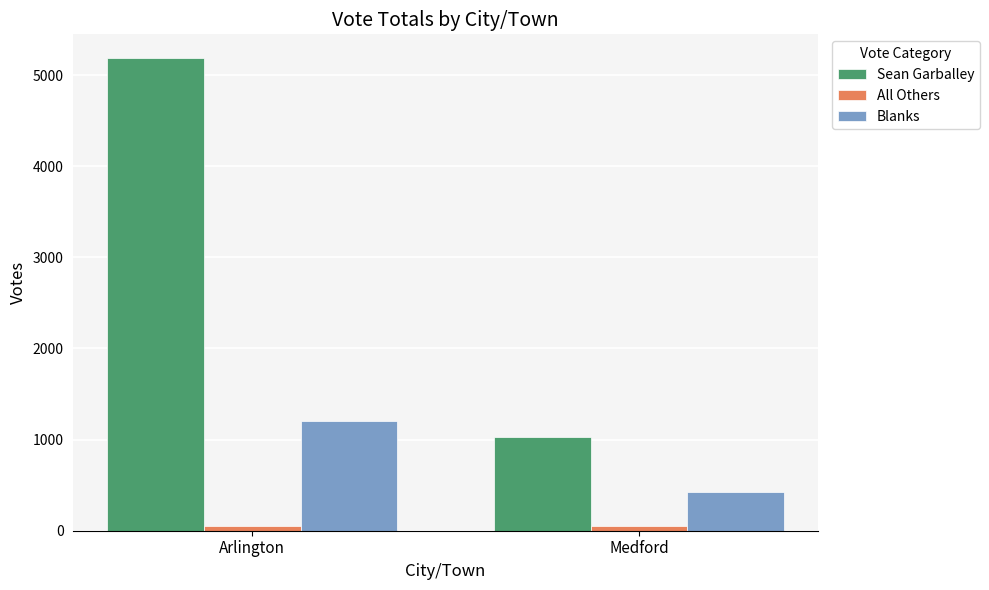

Which series changed the most between Arlington and Medford?

Sean Garballey